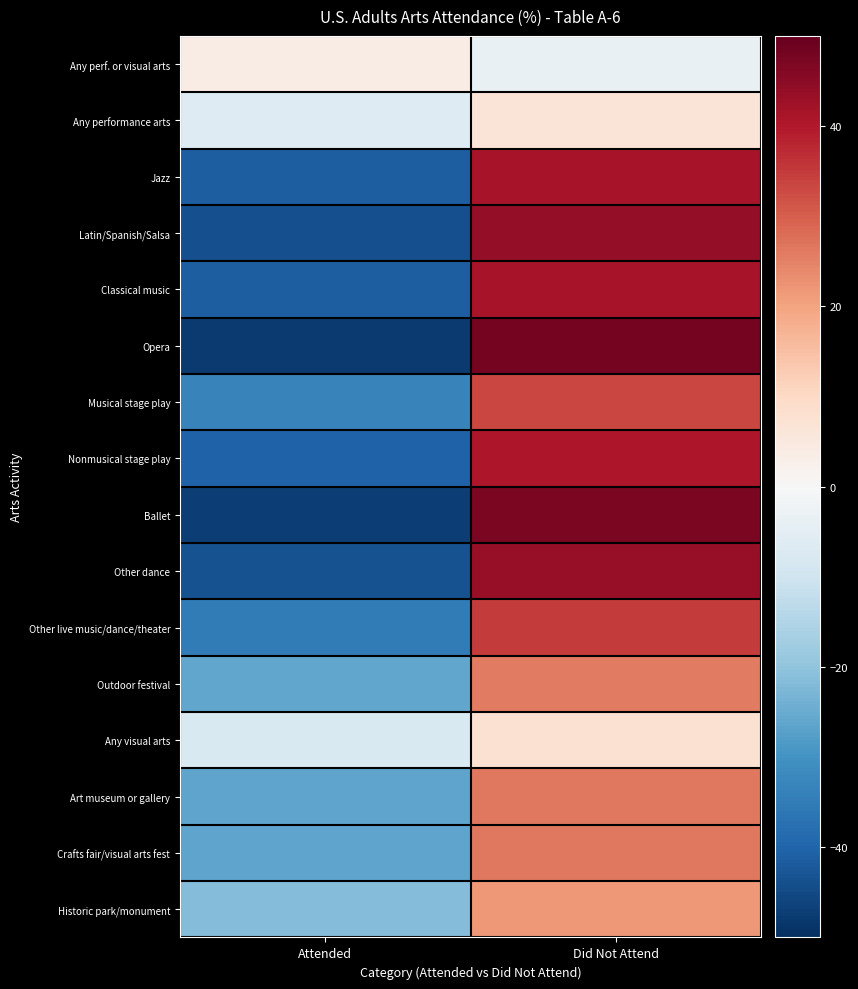

What is the total value across all series at Did Not Attend?

485.0